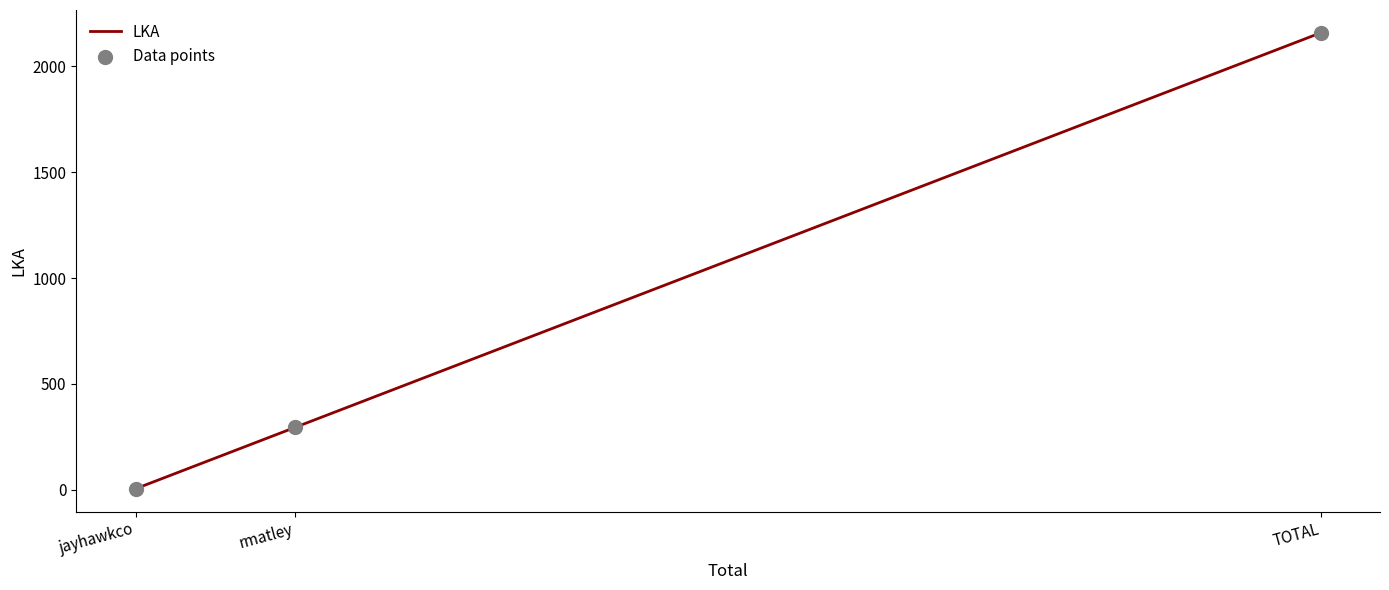

Approximately how many times larger is the value at TOTAL compared to rmatley?

7.3